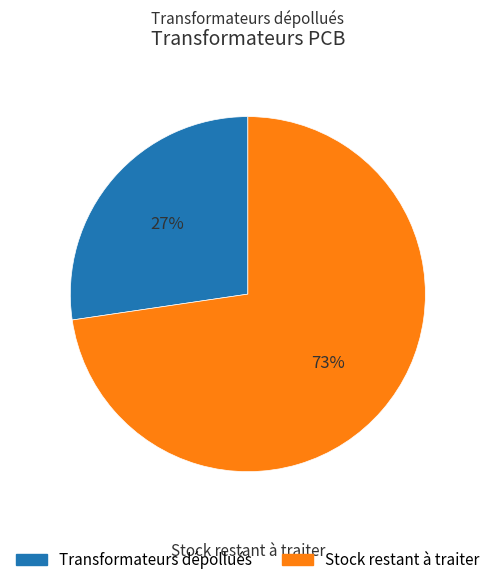

How many segments does this pie chart have?

2